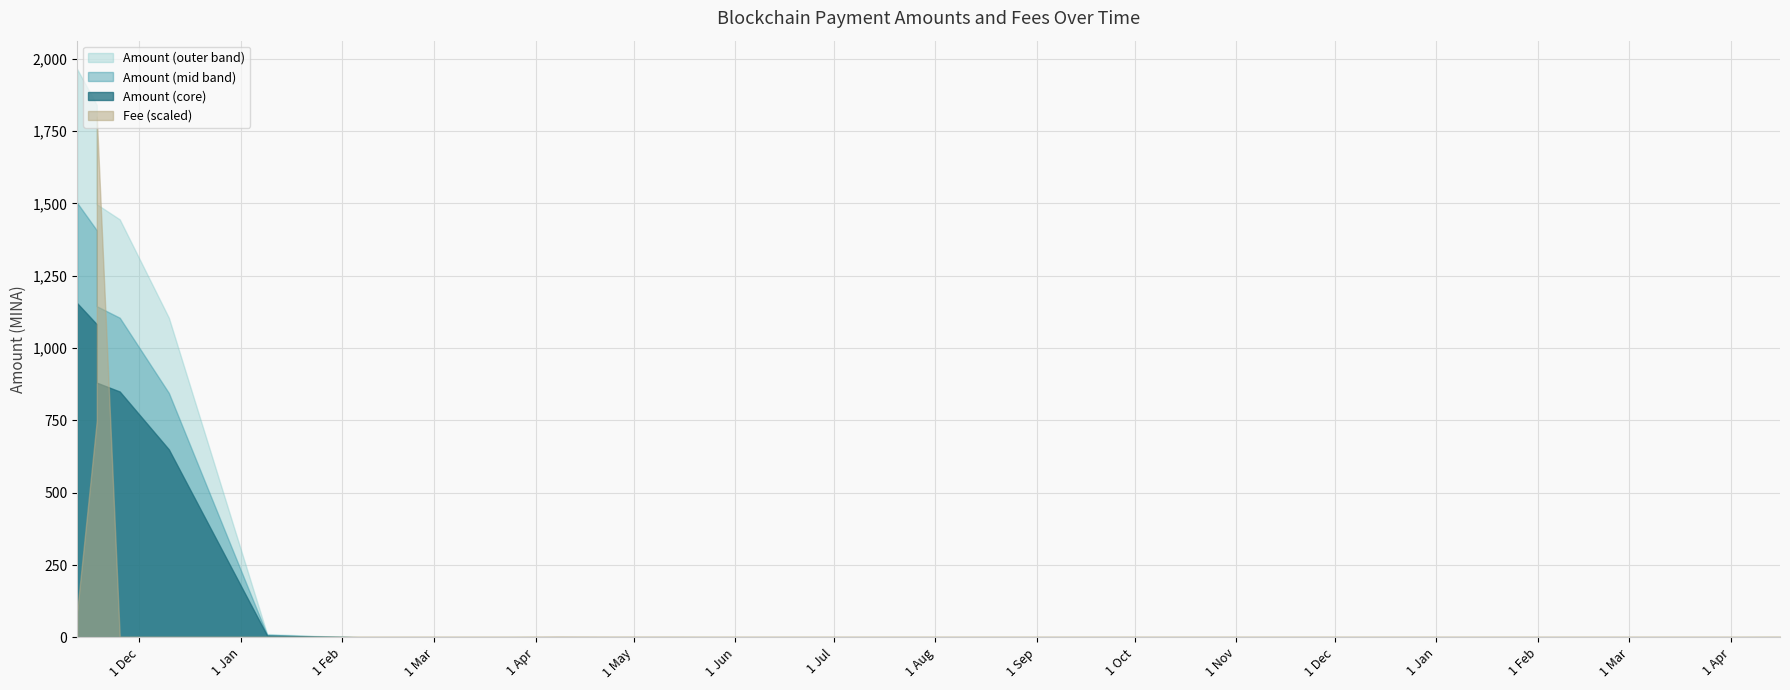

Rank the categories by Fee value from lowest to highest.

2021-11-25, 2021-12-10, 2022-01-09, 2022-01-24, 2022-02-08, 2022-02-23, 2022-03-10, 2022-03-24, 2022-05-25, 2022-06-08, 2022-06-23, 2022-07-07, 2022-07-22, 2022-08-05, 2022-08-20, 2022-09-04, 2022-09-19, 2022-10-04, 2022-10-20, 2022-11-05, 2022-11-20, 2022-12-02, 2022-12-18, 2023-01-02, 2023-01-17, 2023-02-01, 2023-02-17, 2023-03-02, 2023-03-17, 2023-04-01, 2022-04-23, 2022-05-07, 2023-04-16, 2022-04-08, 2021-11-12, 2021-11-12, 2021-11-12, 2021-11-18, 2021-11-18